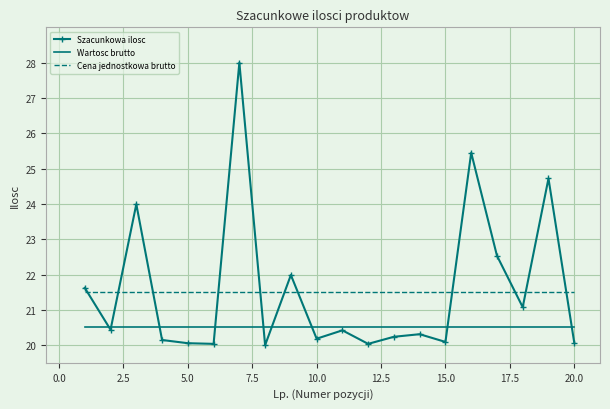

What is the highest value of the Szacunkowa ilosc series?

28.0